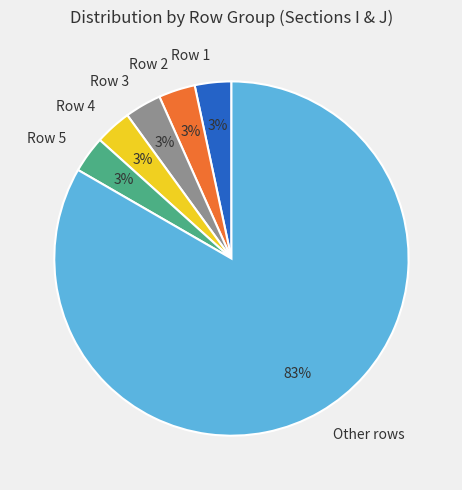

What is the largest slice in the pie chart?

Other rows